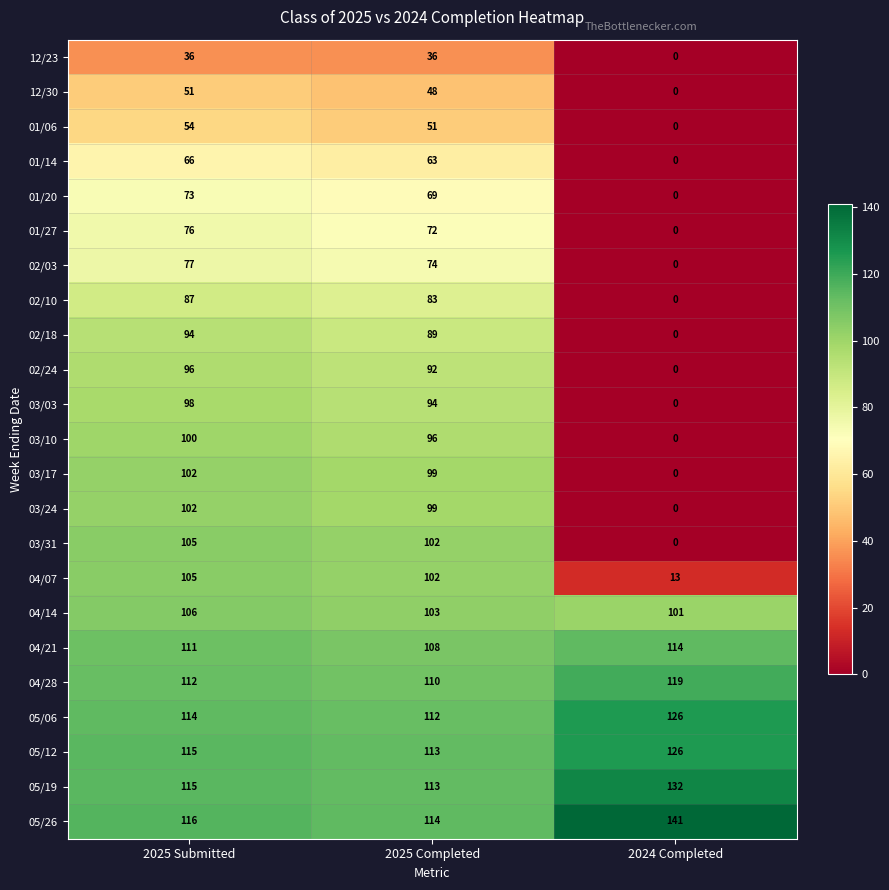

What is the spread (max minus min) of values at 2024 Completed?

141